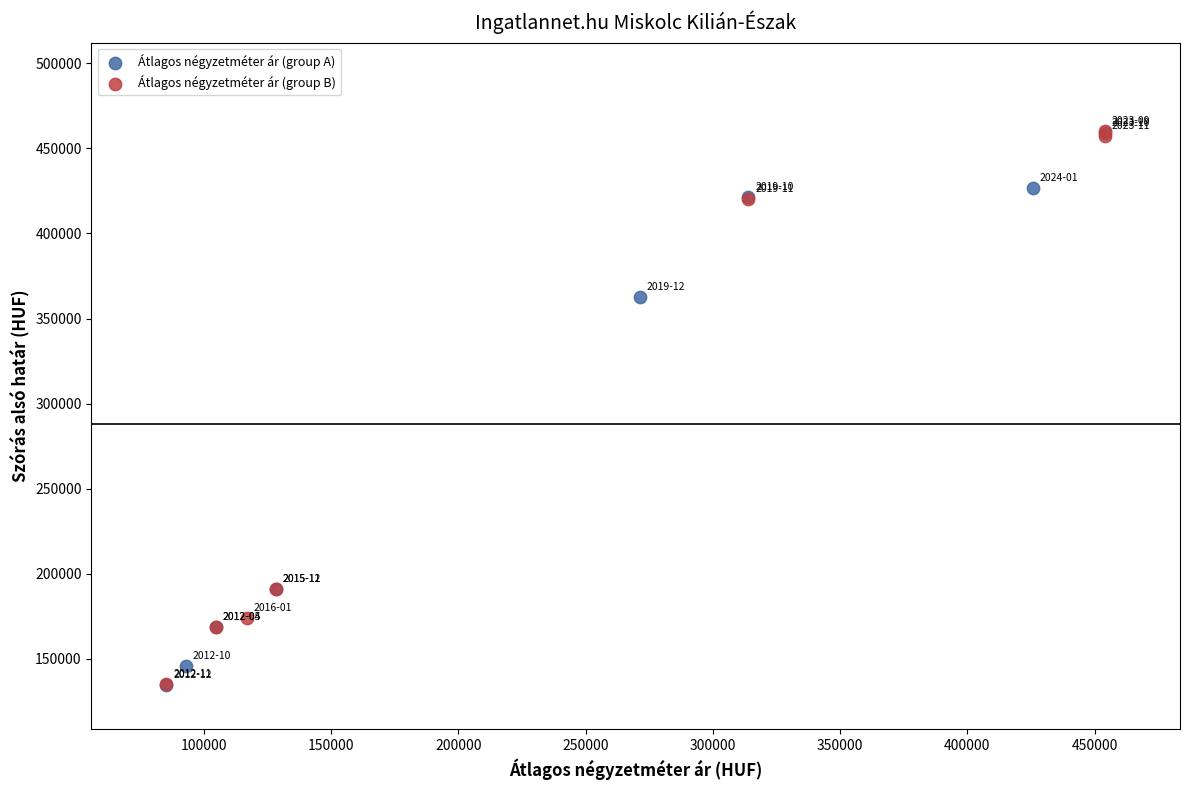

What are all the series names shown in the legend?

Átlagos négyzetméter ár (group A), Átlagos négyzetméter ár (group B)